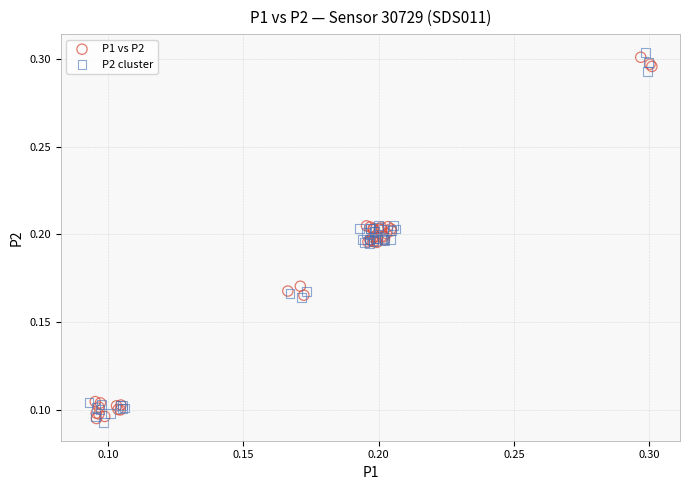

What are all the series names shown in the legend?

P1 vs P2, P2 cluster